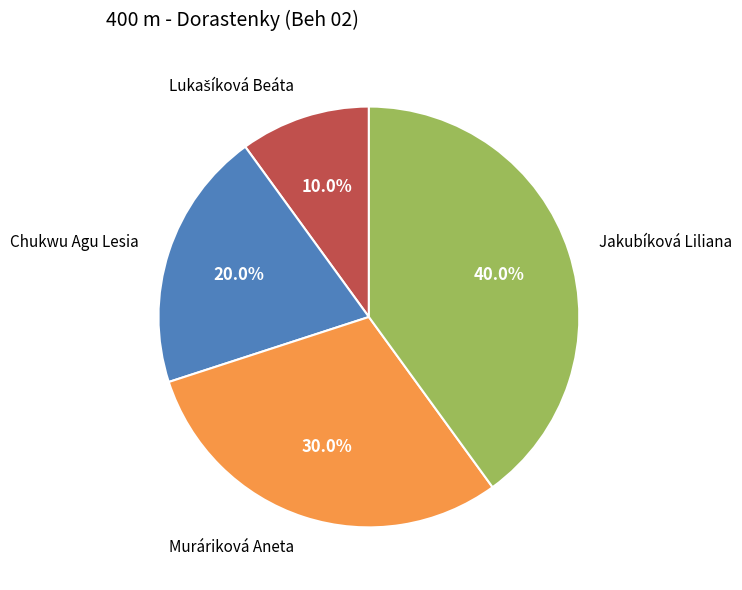

Is there any slice that represents more than half of the pie?

No